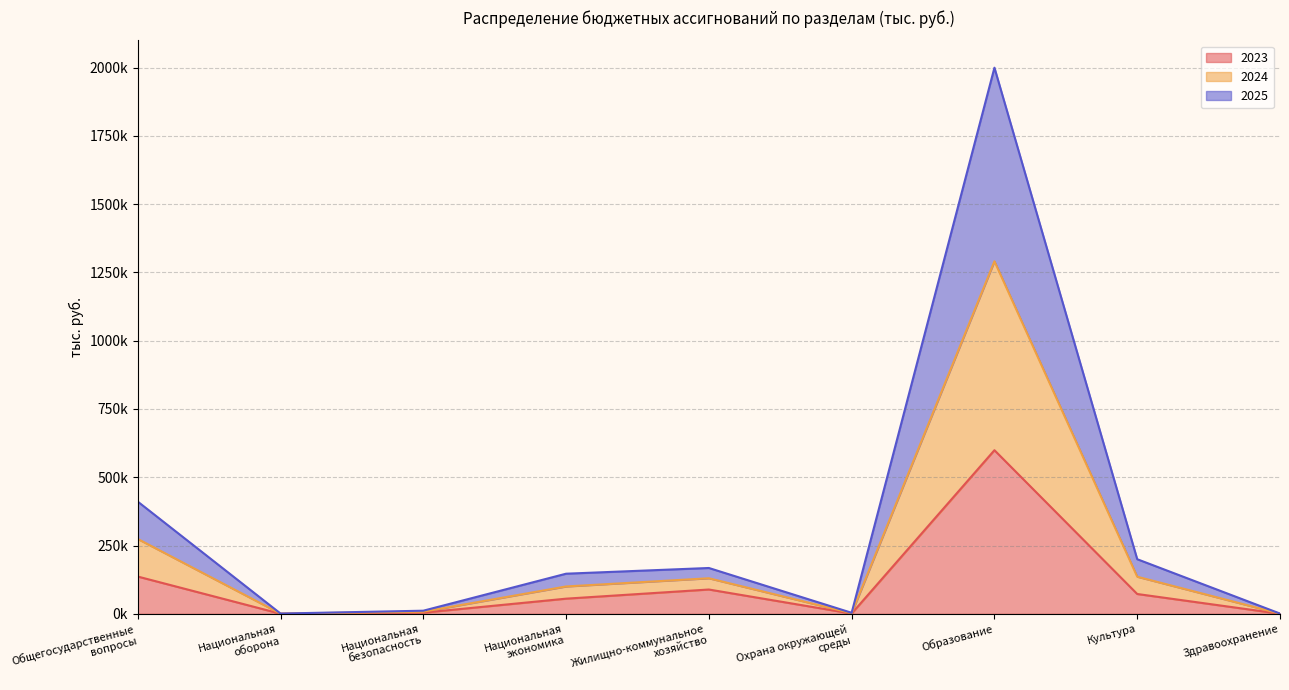

How many lines are shown in the chart?

3